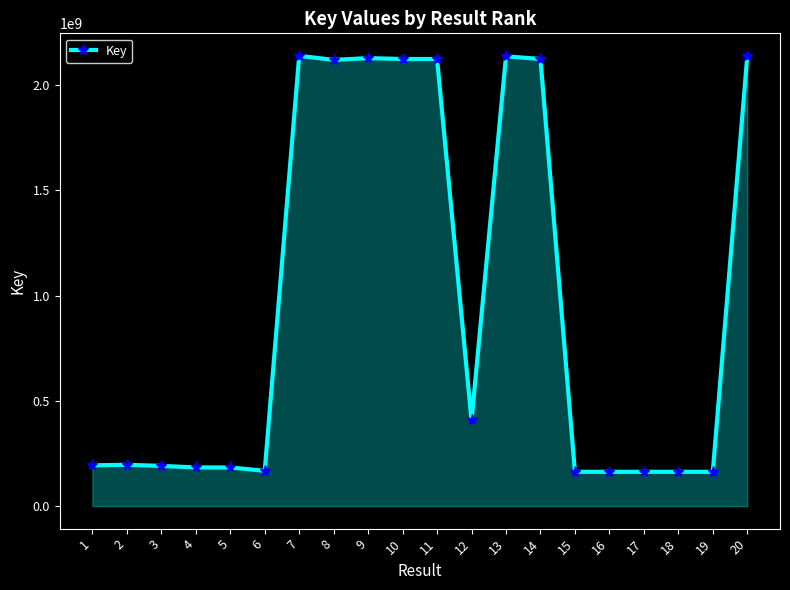

What is the sum of all values?

19377611857